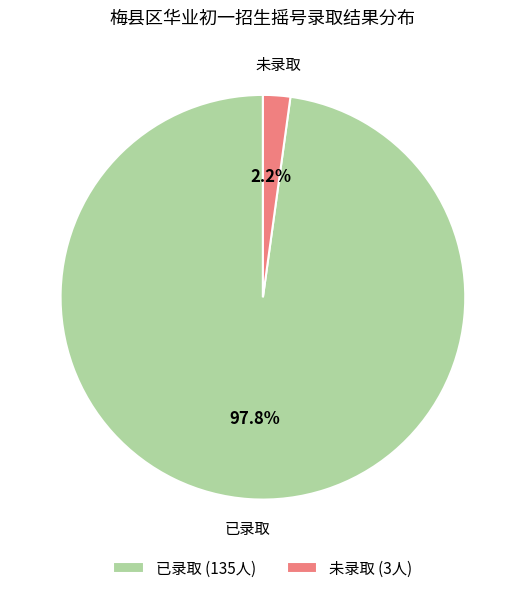

How many slices are in this pie chart?

2